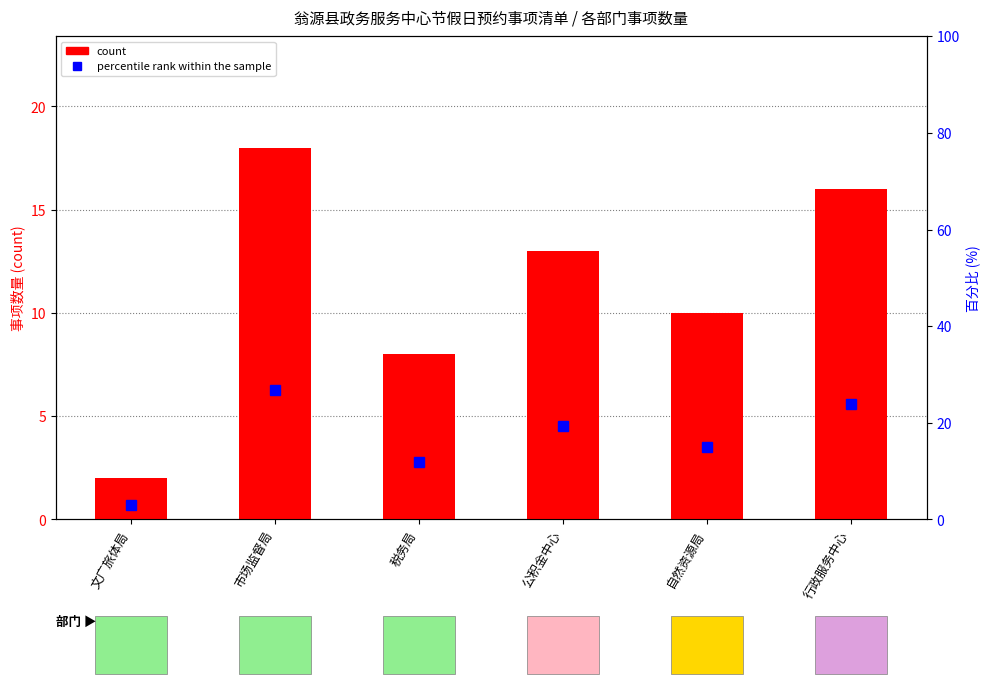

How many categories are shown in the chart?

6